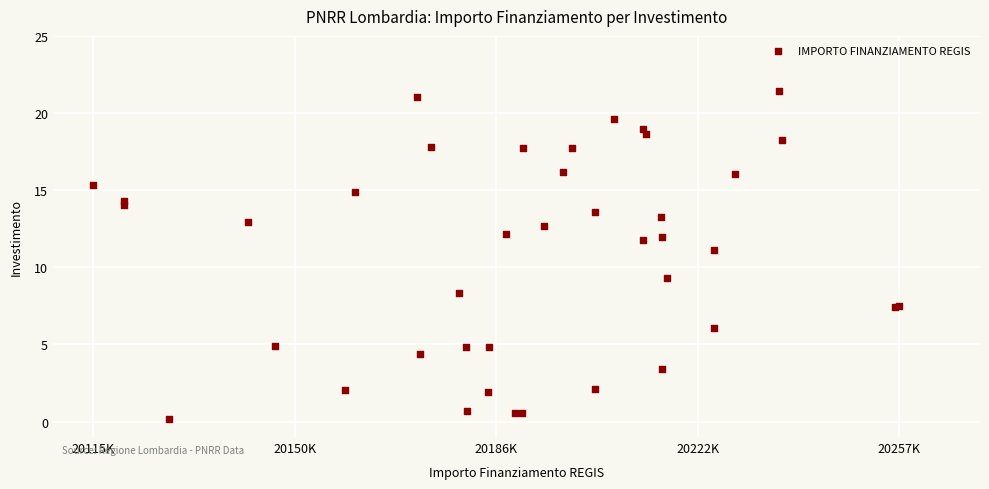

What Y value in the scatter plot is closest to 10?

9.3